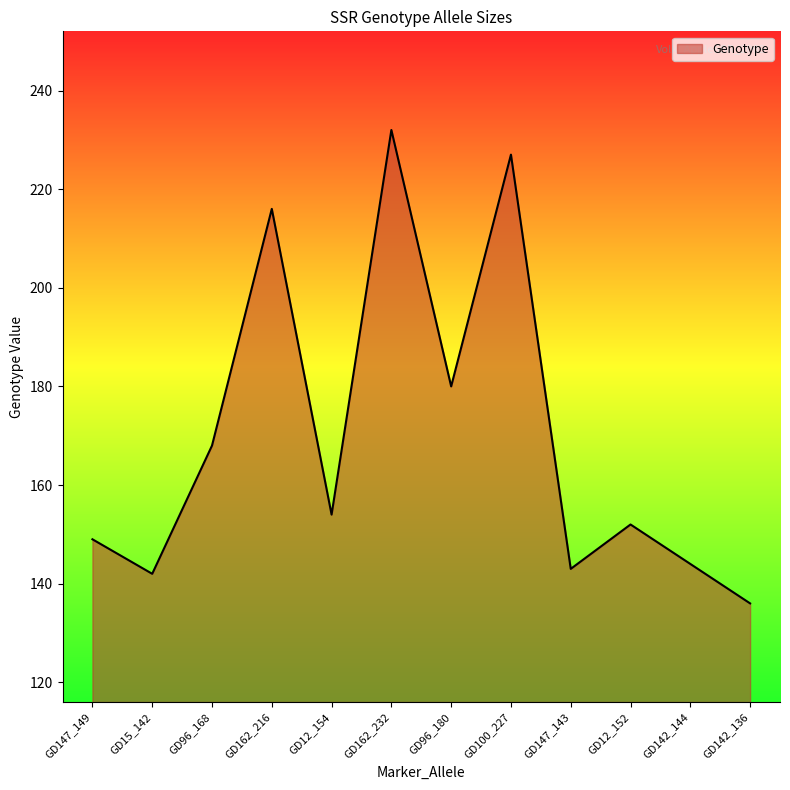

What is the change in value from GD12_154 to GD147_143?

-11